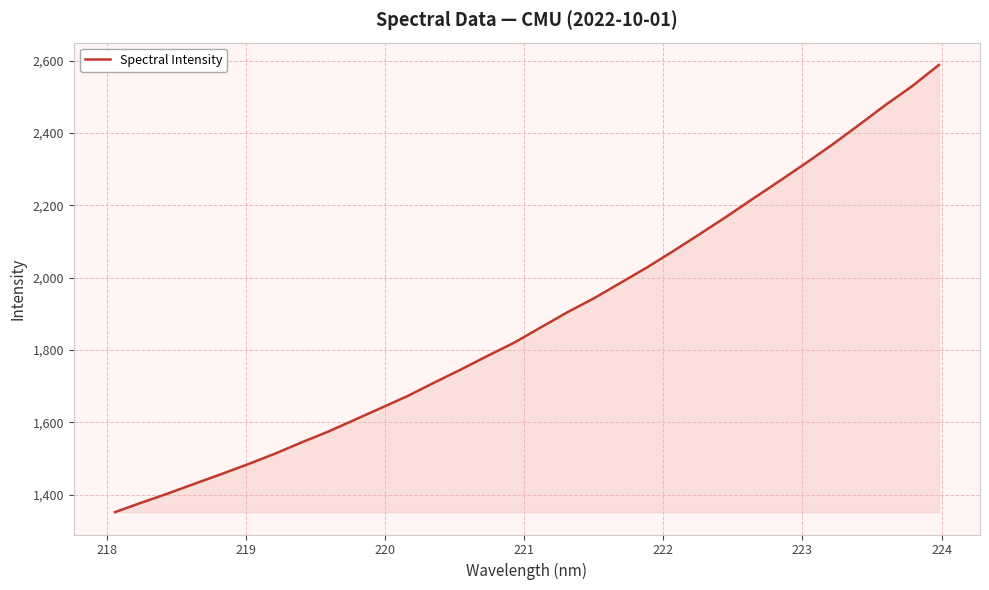

What is the difference between the maximum and minimum values?

1236.0